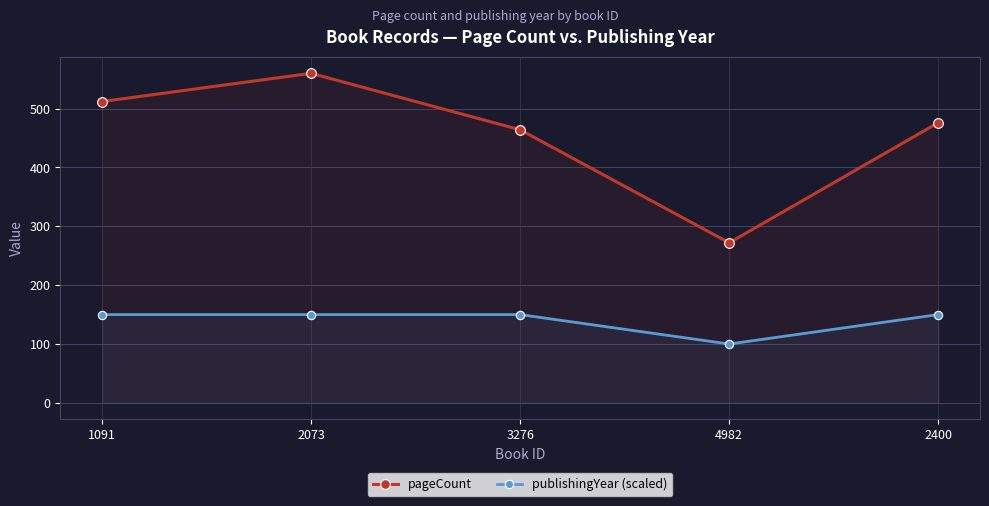

Reading left to right, list all the values displayed in this chart.

pageCount: 512	560	464	272	476
publishingYear (scaled): 150	150	150	100	150